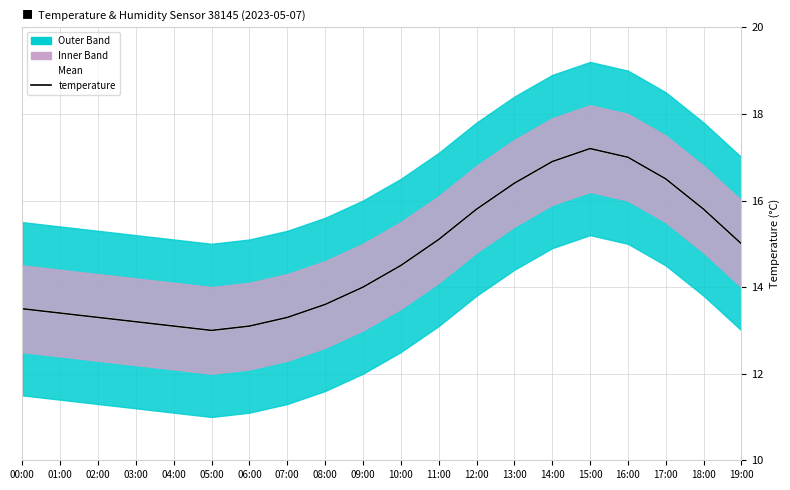

What is the sum of the Mean values at 00:00 and 08:00?

27.1